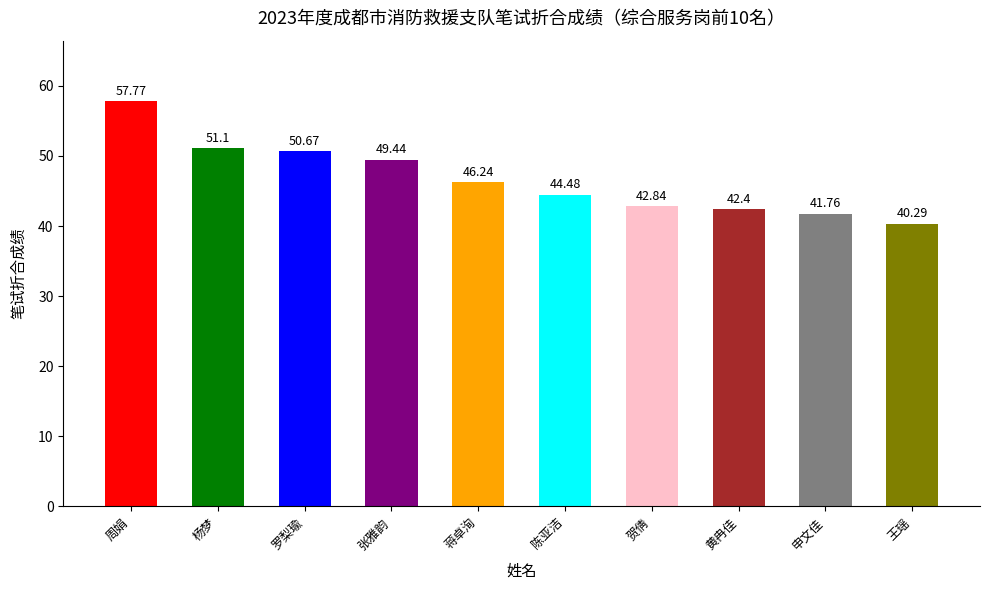

Which category has the highest value across all series?

周娟